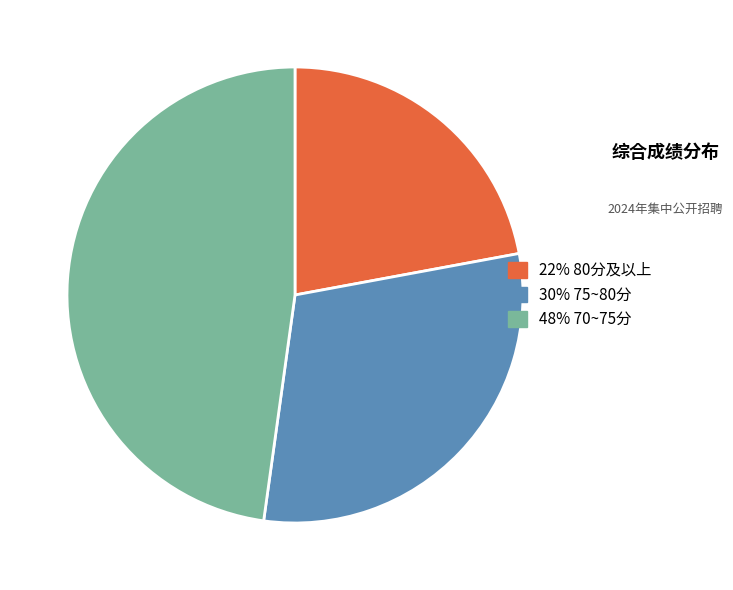

Is there a majority slice in this chart?

No